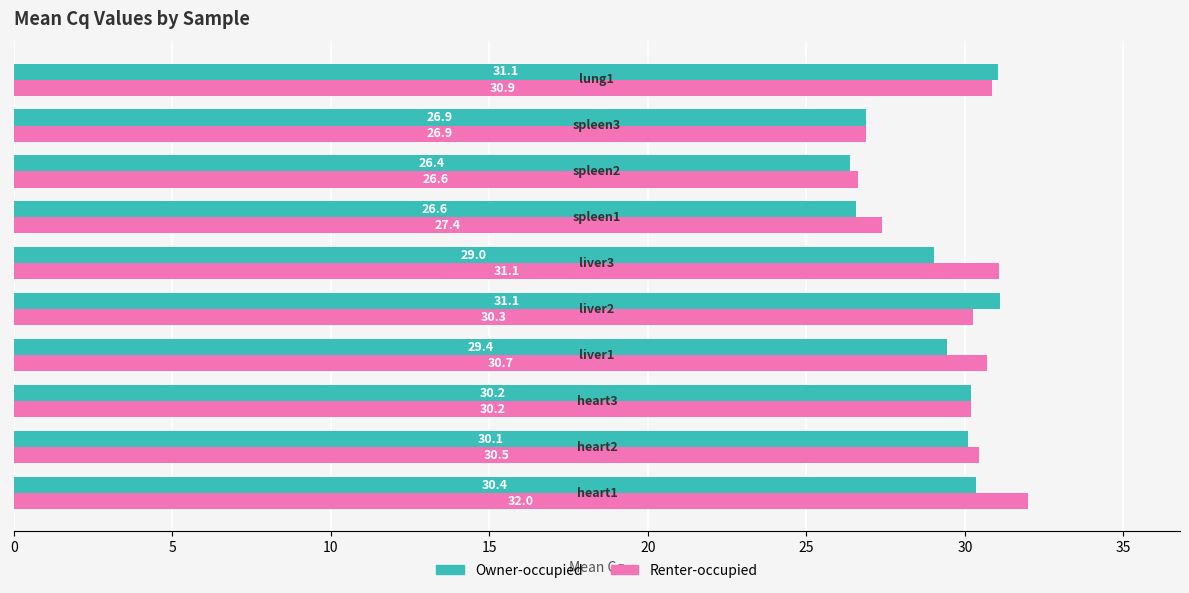

What is the maximum value shown in the chart?

32.0